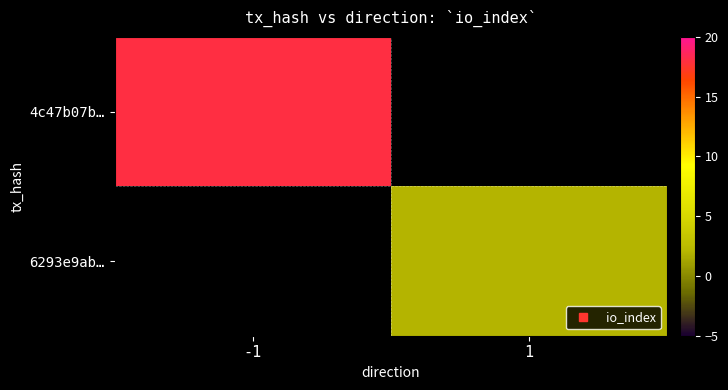

Which series has the largest range (max minus min)?

4c47b07b…